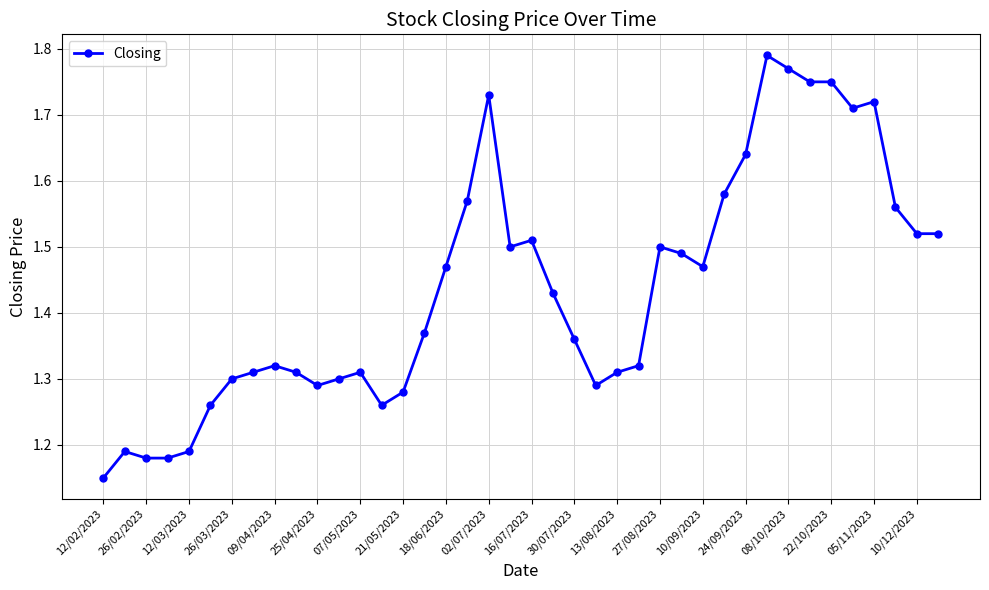

What is the difference between the maximum and minimum values?

0.6